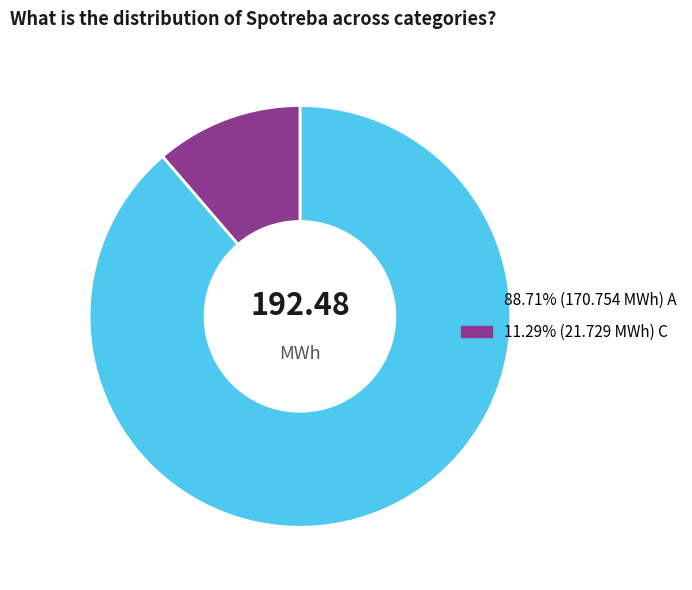

Is there any slice that represents more than half of the pie?

Yes